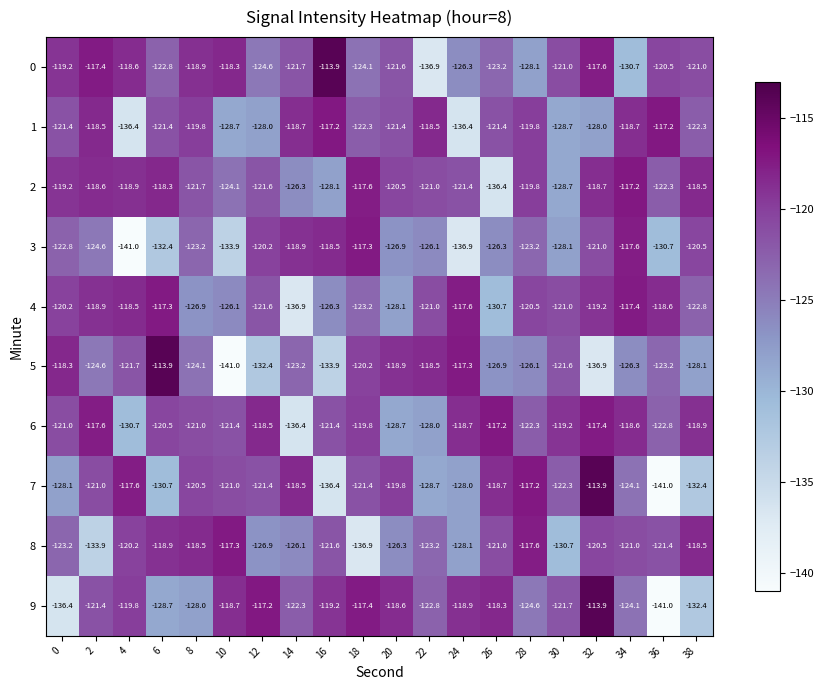

At which label is 8 closest to -127?

12